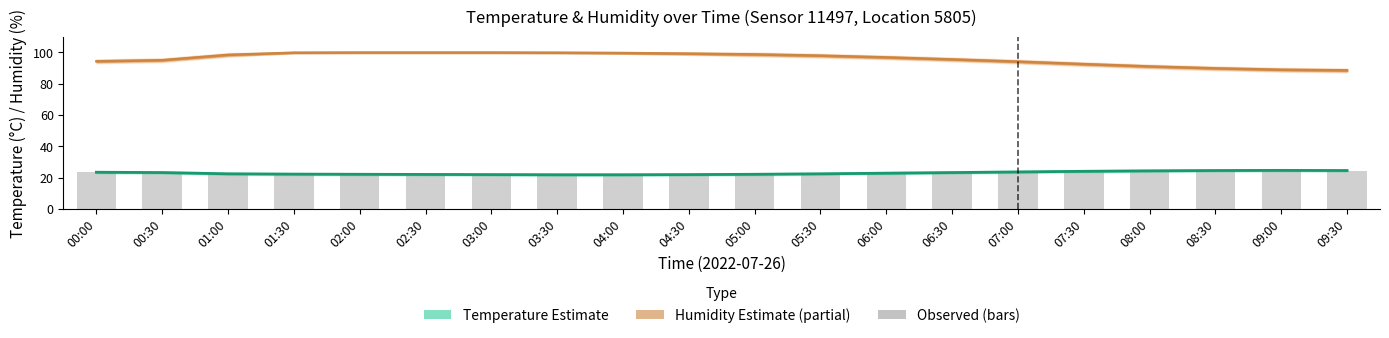

Between 02:00 and 08:30, which is larger?

02:00